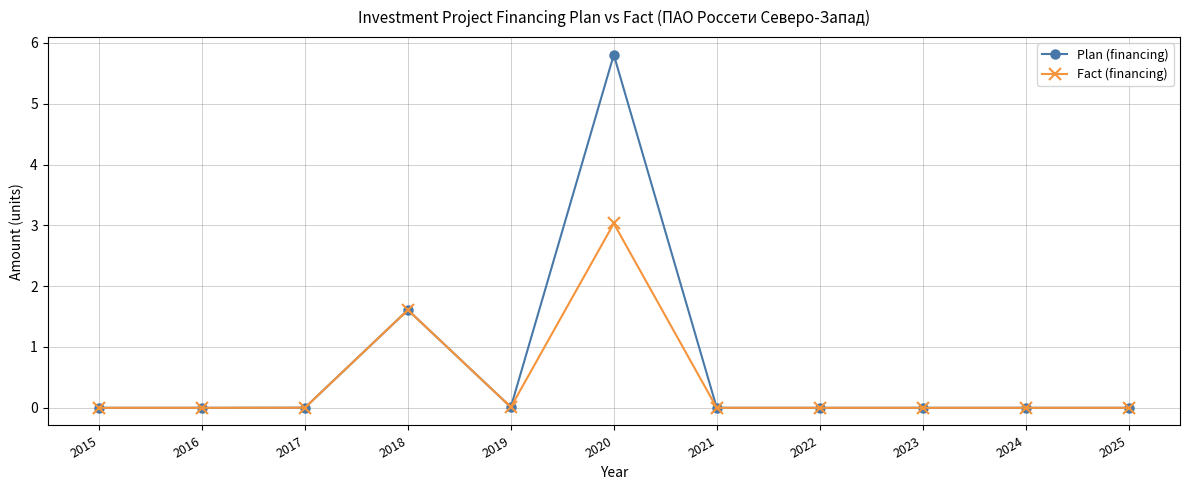

What is the highest value of the Fact (financing) series?

3.0